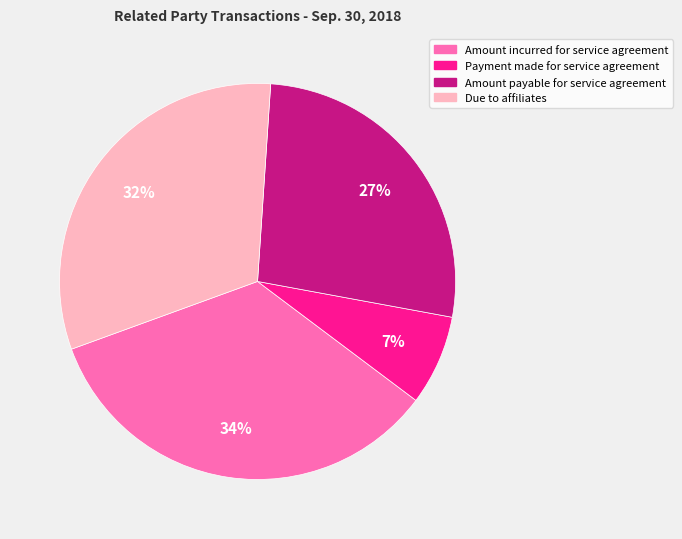

Is it true that Amount payable for service agreement is 41% of the pie?

False